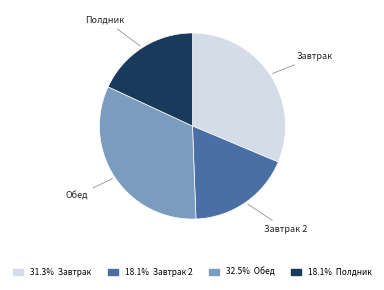

Does any single category account for the majority?

No